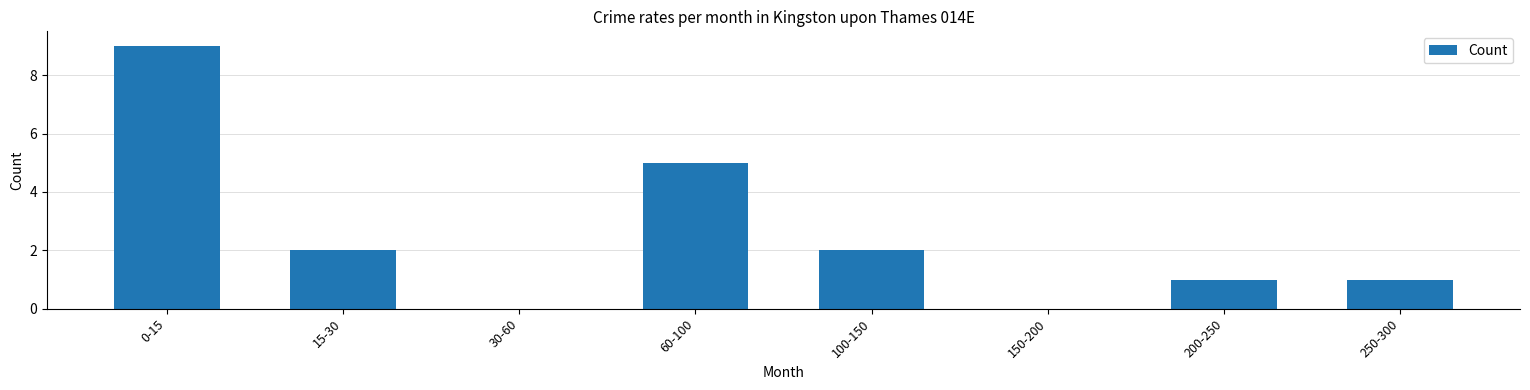

The chart shows a value of 1 at 250-300. True or false?

True